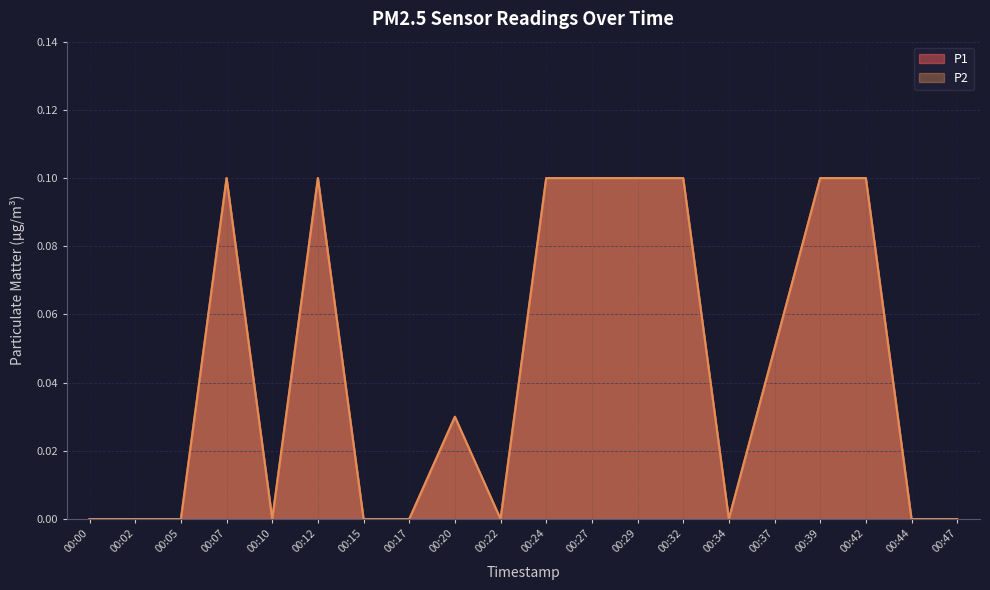

At which category is the sum across all series the highest?

00:07